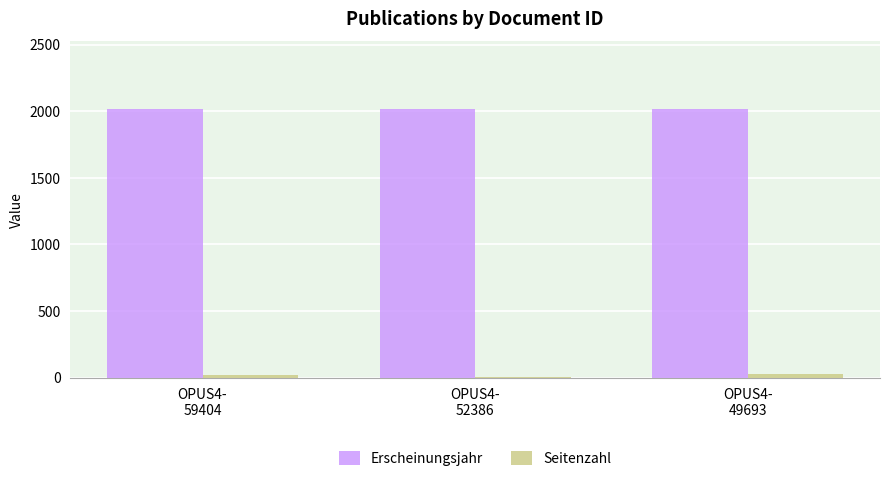

Read the Erscheinungsjahr value at OPUS4-
59404.

2020